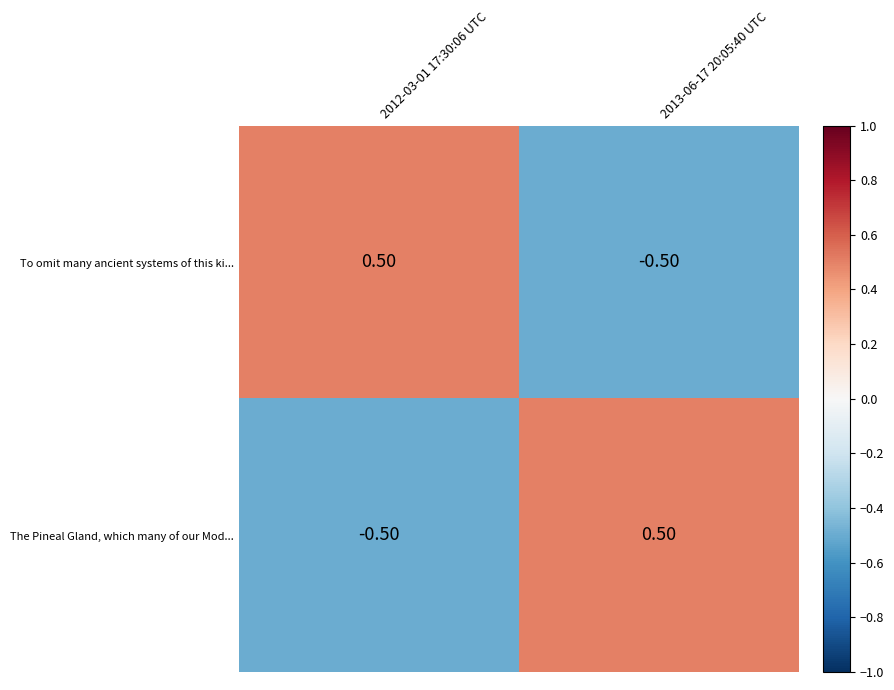

List the labels in order of The Pineal Gland, which many of our Mod... value, largest first.

2013-06-17 20:05:40 UTC, 2012-03-01 17:30:06 UTC